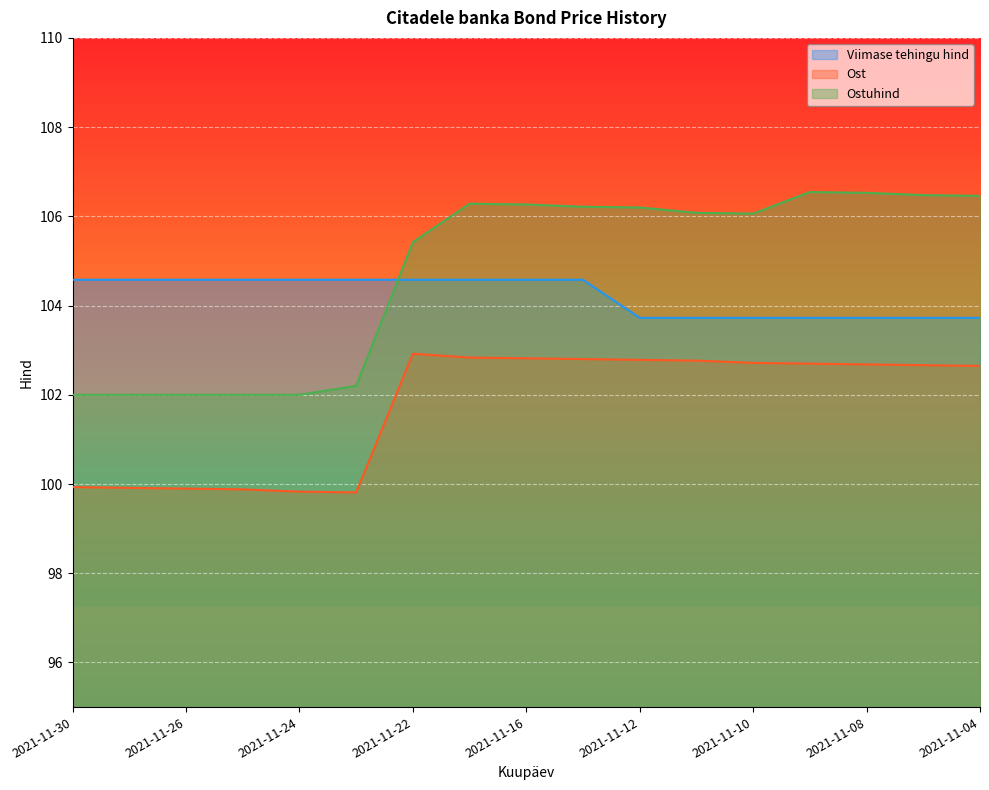

At 2021-11-29, list the series in order from largest to smallest.

Viimase tehingu hind, Ostuhind, Ost